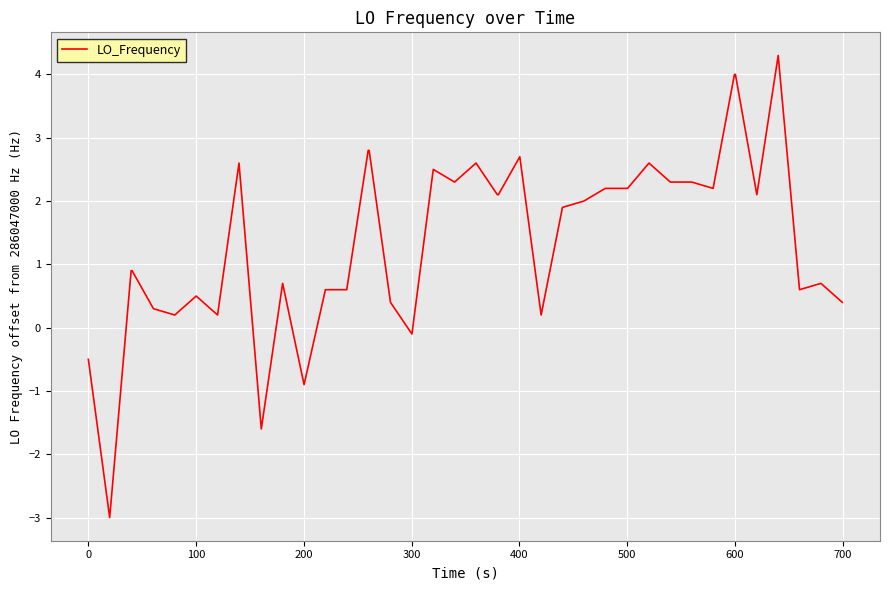

How many lines are shown in the chart?

1